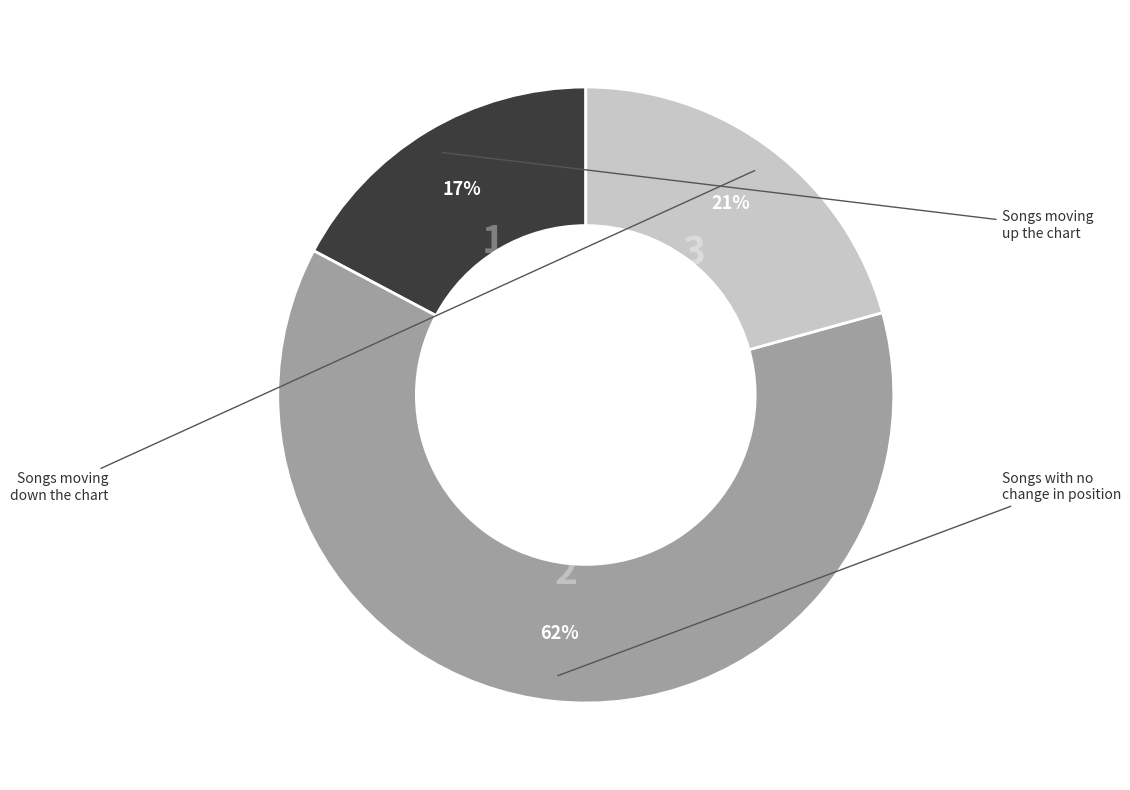

To the nearest percent, what is the difference between the largest and smallest slice percentages?

45%